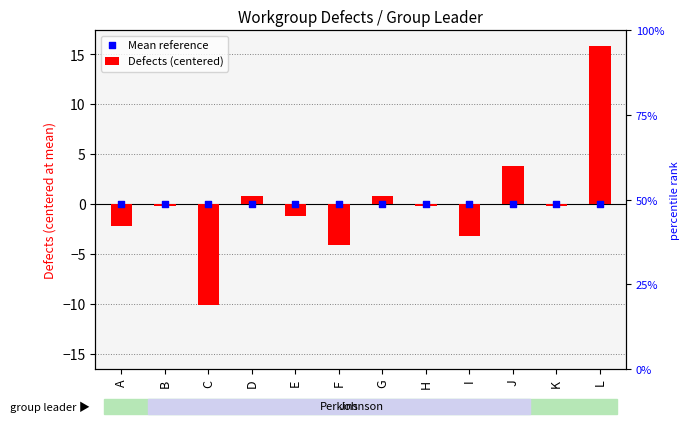

Which series contains the highest Y value?

Defects (centered)